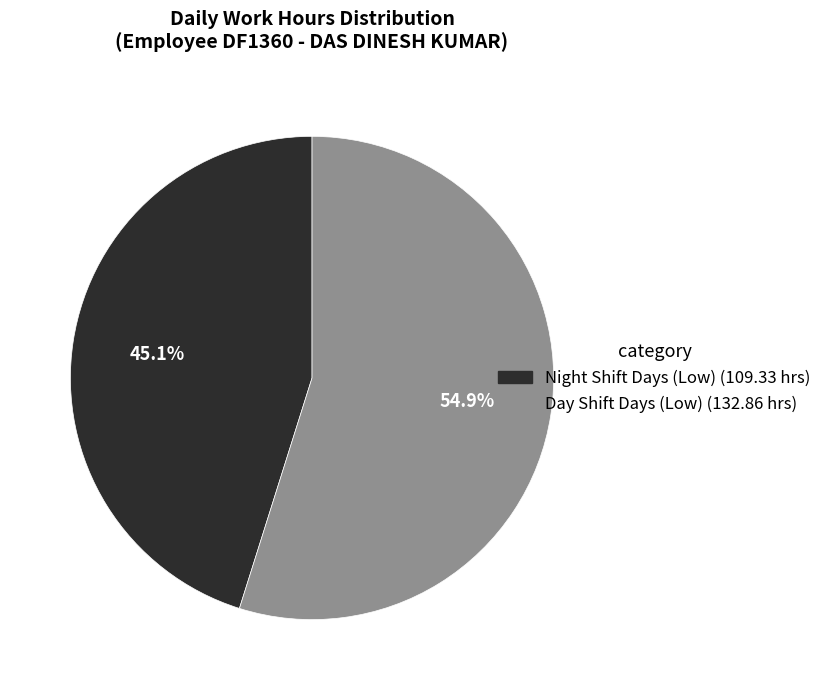

Is there a majority slice in this chart?

Yes